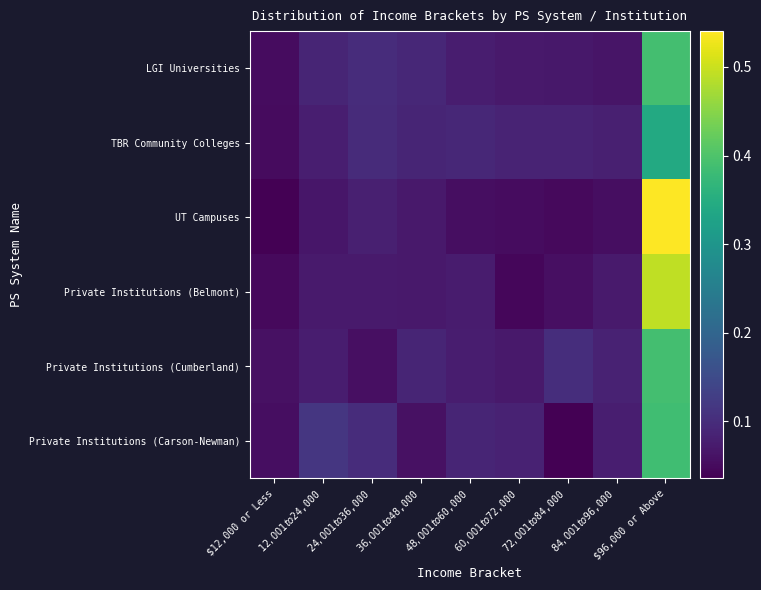

Which series changed the most between $60,001 to $72,000 and $84,001 to $96,000?

Private Institutions (Belmont)